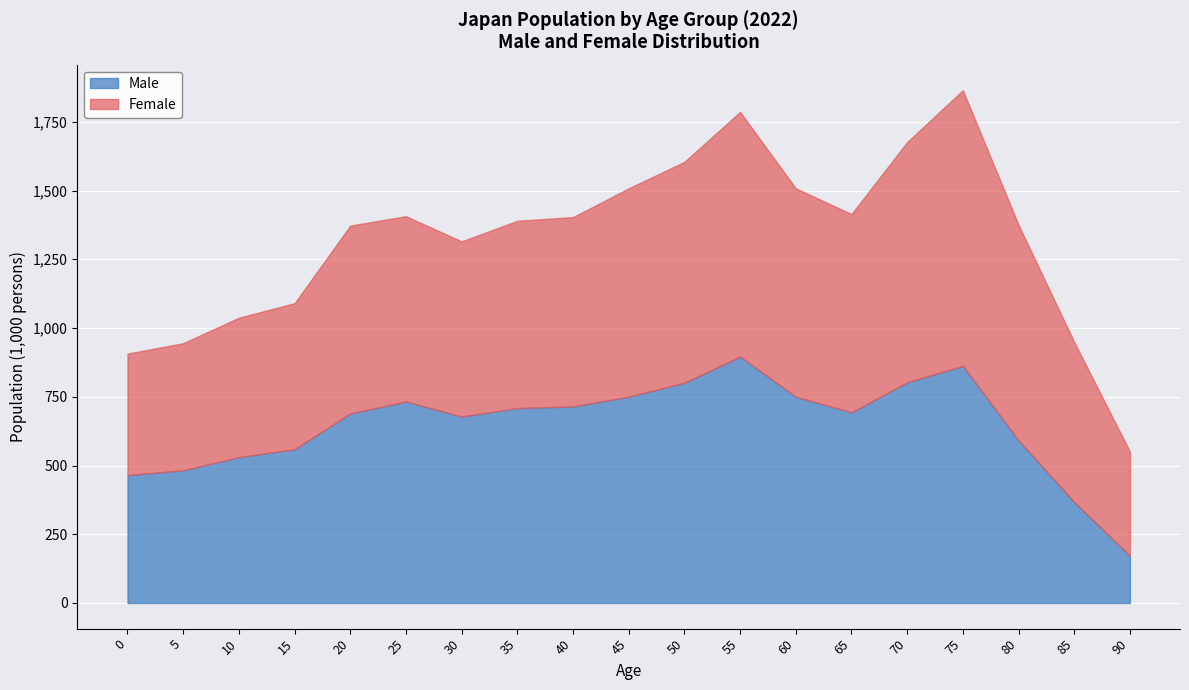

How many values in the Female series are below 683?

9